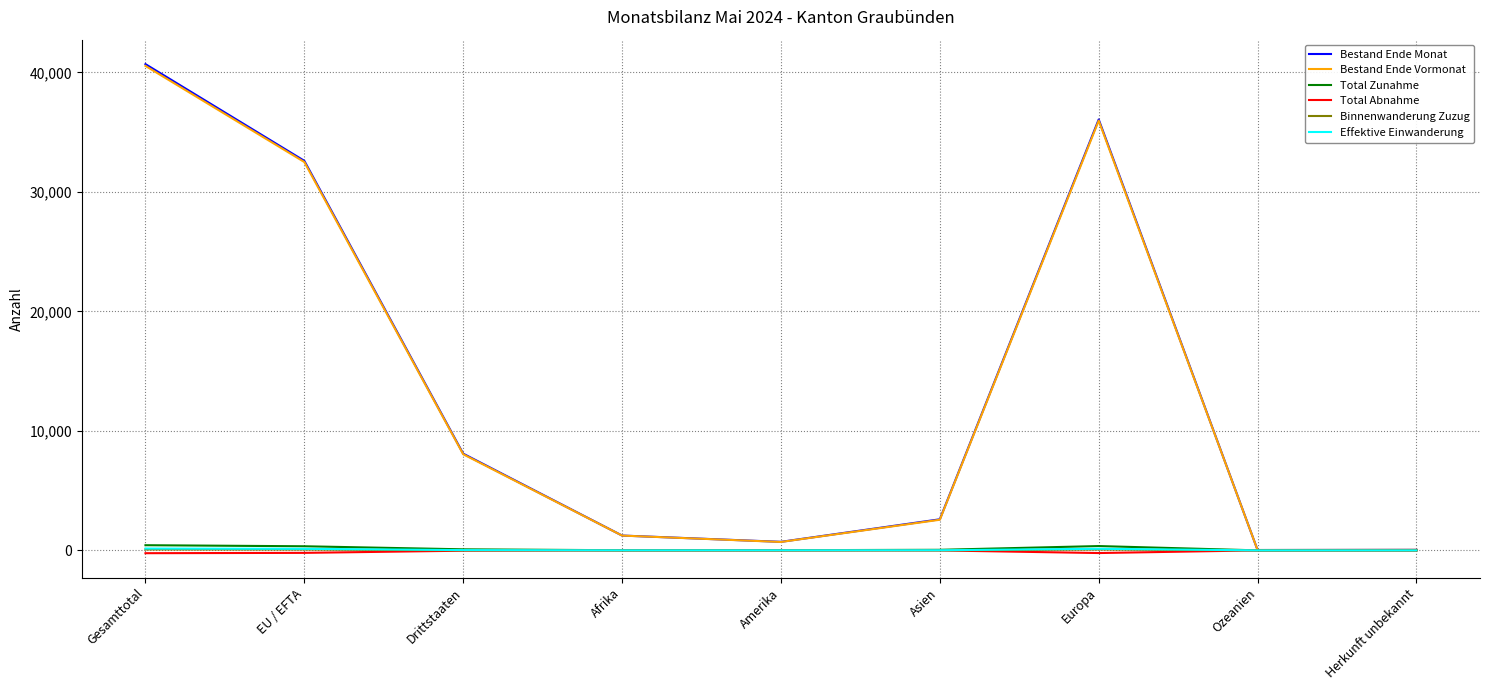

Which series changed the most between Gesamttotal and Afrika?

Bestand Ende Monat